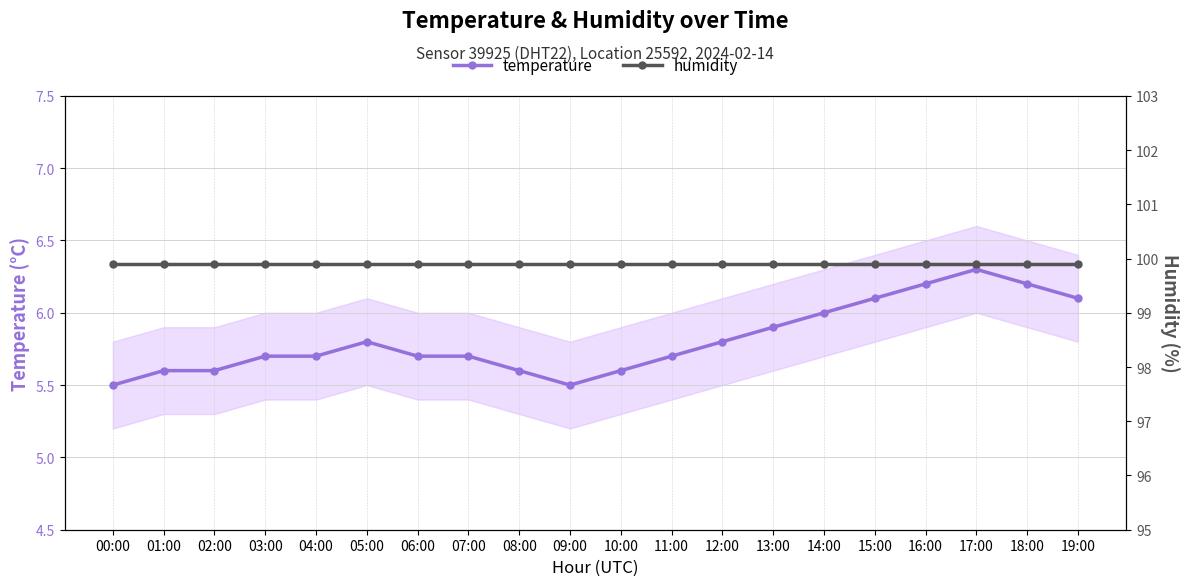

Read the temperature value at 02:00.

5.6